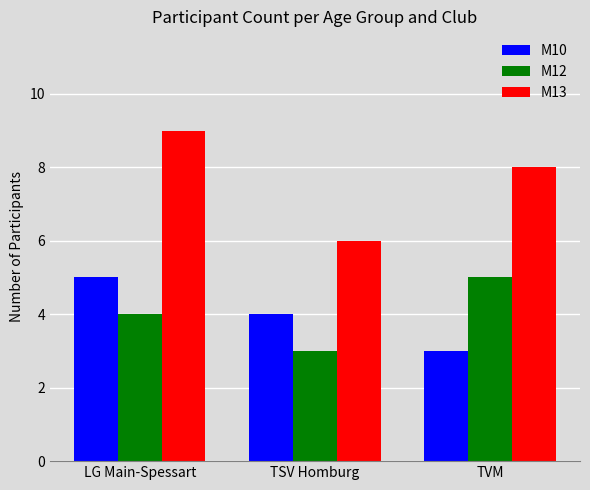

Rank the series at TSV Homburg from lowest to highest value.

M12, M10, M13